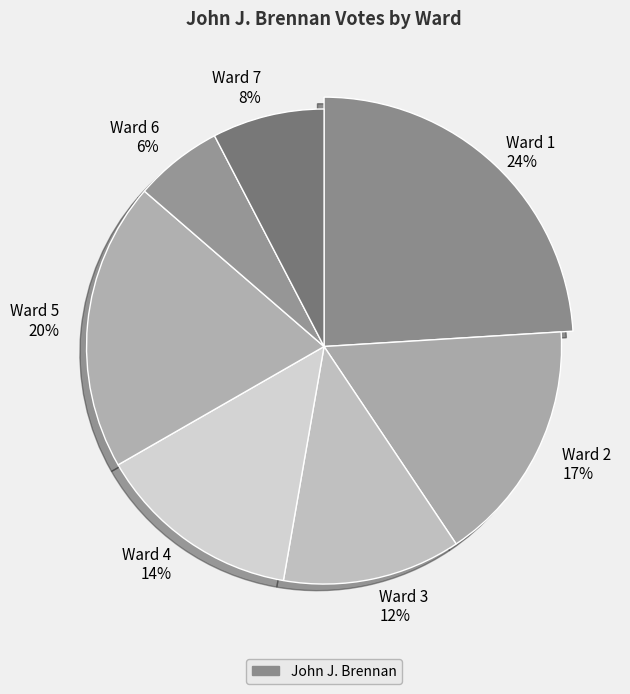

How many segments does this pie chart have?

7